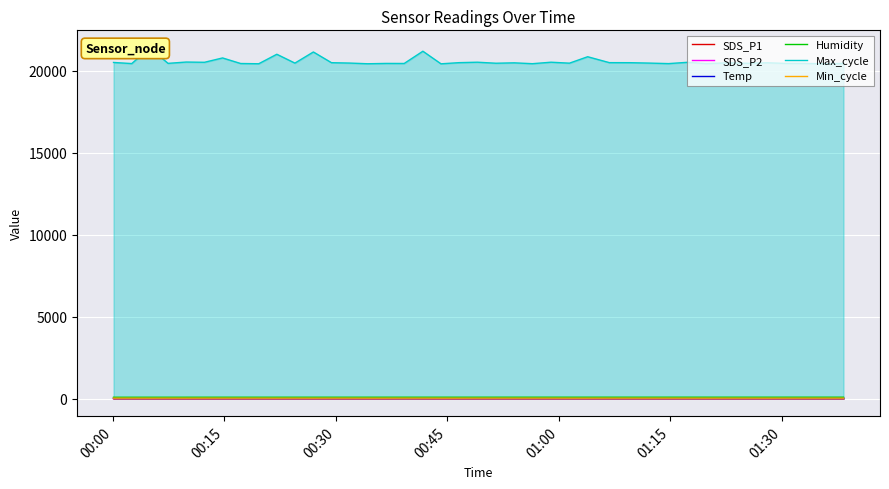

True or false: SDS_P2 and Temp cross at least once.

False